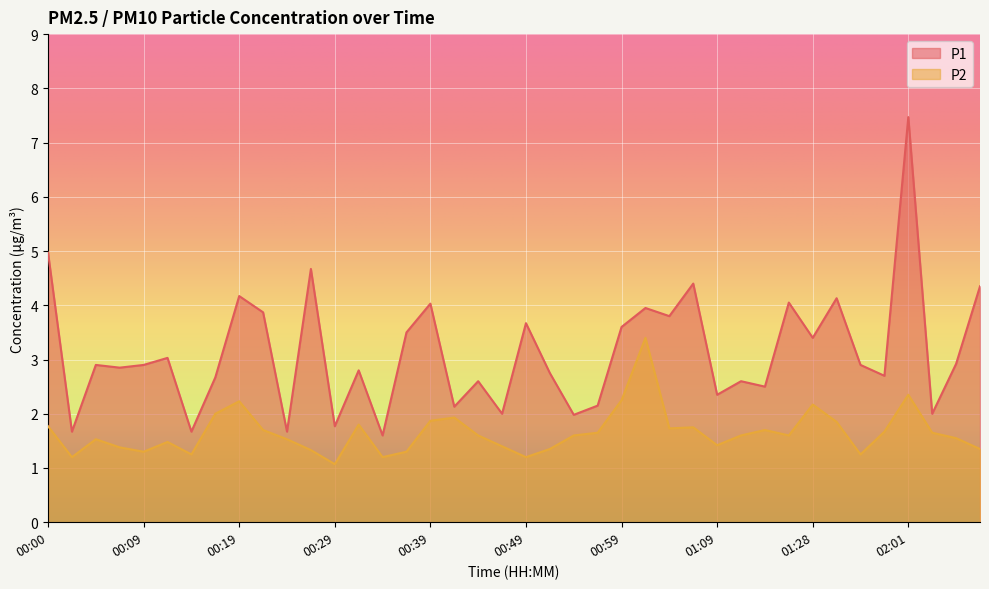

Which series has the largest total across all categories?

P1